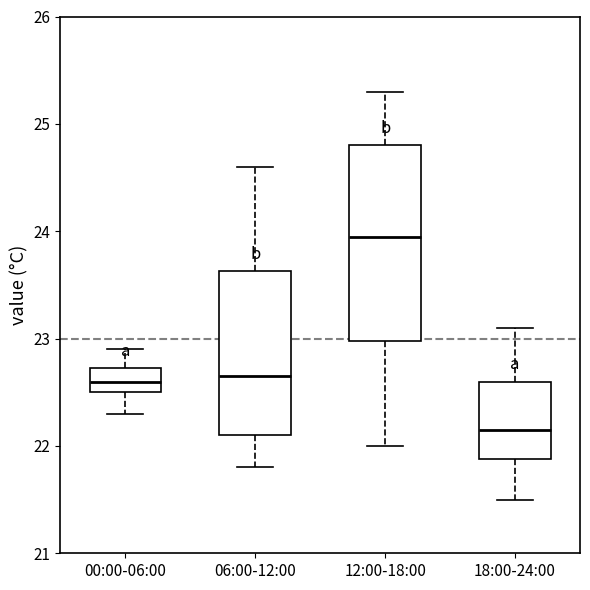

Where is the upper edge of the box for 18:00-24:00 on the y-axis? The values are not printed on the chart, so give them approximately, as read against the axis.

22.6